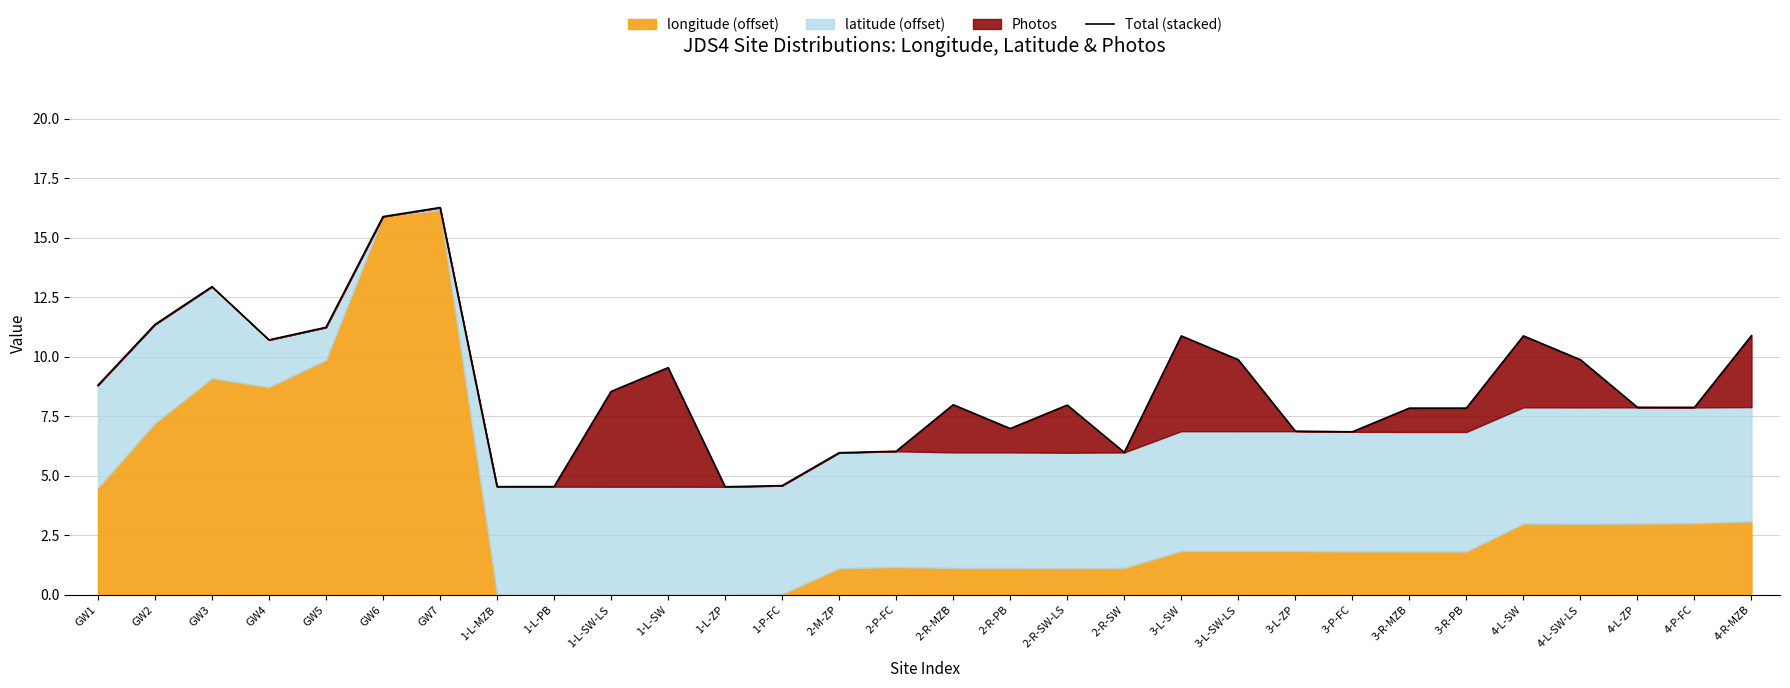

Rank the categories by value from highest to lowest.

GW7, GW6, GW3, GW2, GW5, 4-R-MZB, 4-L-SW, 3-L-SW, GW4, 3-L-SW-LS, 4-L-SW-LS, 1-L-SW, GW1, 1-L-SW-LS, 2-R-MZB, 2-R-SW-LS, 4-L-ZP, 4-P-FC, 3-R-PB, 3-R-MZB, 2-R-PB, 3-L-ZP, 3-P-FC, 2-P-FC, 2-R-SW, 2-M-ZP, 1-P-FC, 1-L-MZB, 1-L-PB, 1-L-ZP